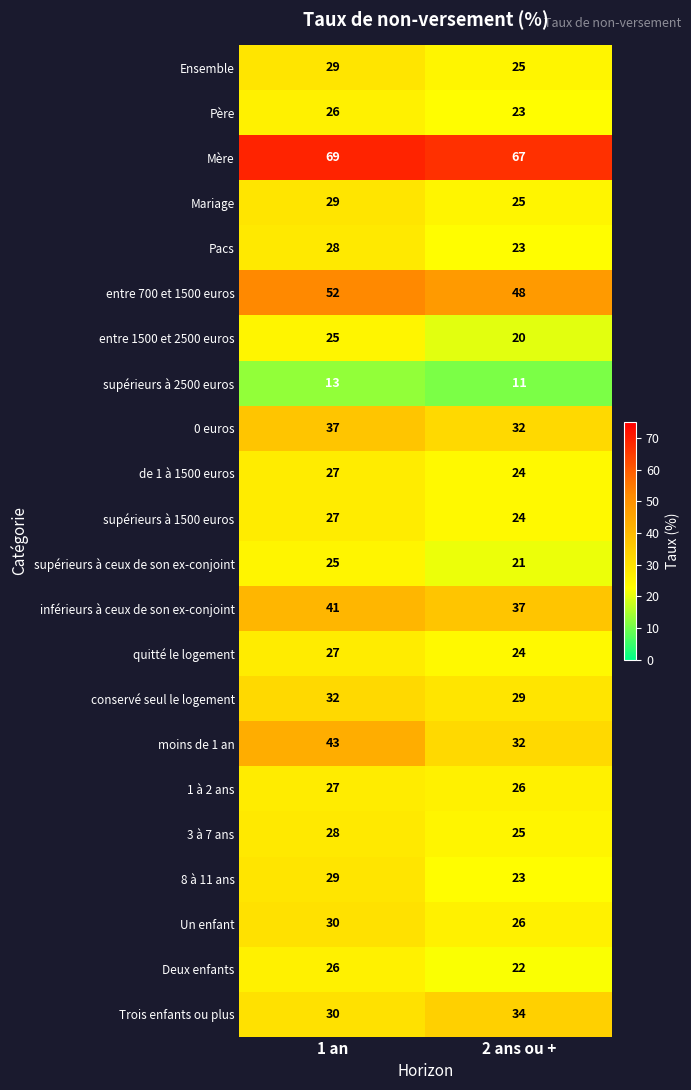

Which series has the largest total across all categories?

Mère